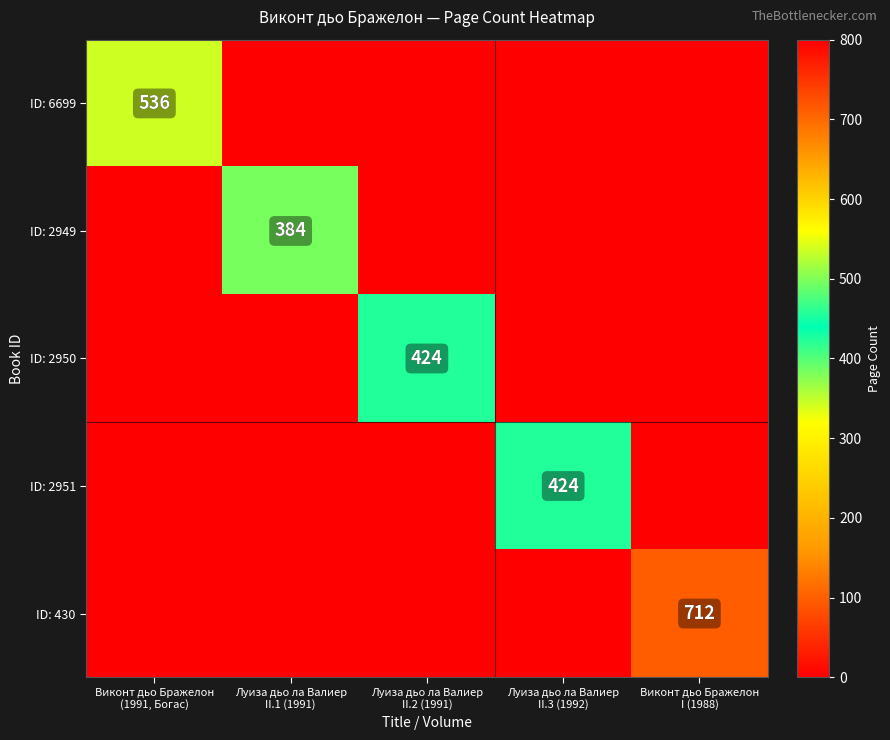

What is the difference between the maximum and minimum values in the ID: 430 series?

712